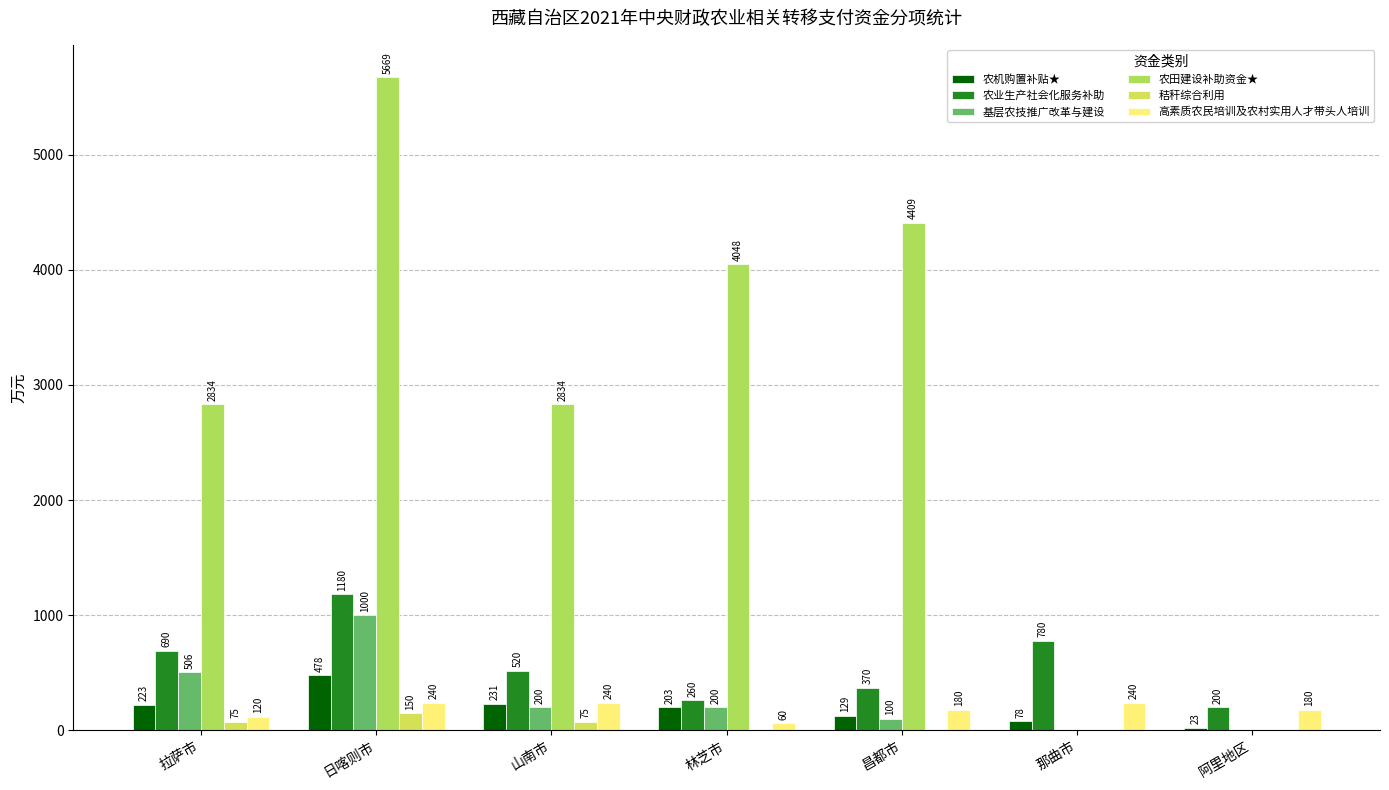

How many positive values does the 秸秆综合利用 series have?

3